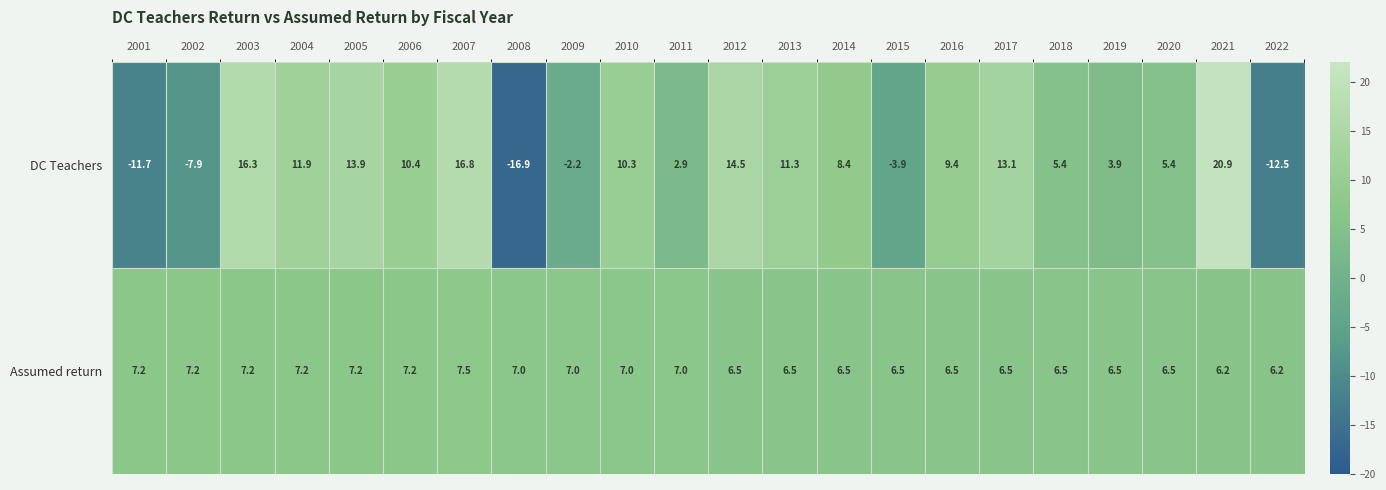

List the series in order of their peak value, lowest first.

Assumed return, DC Teachers